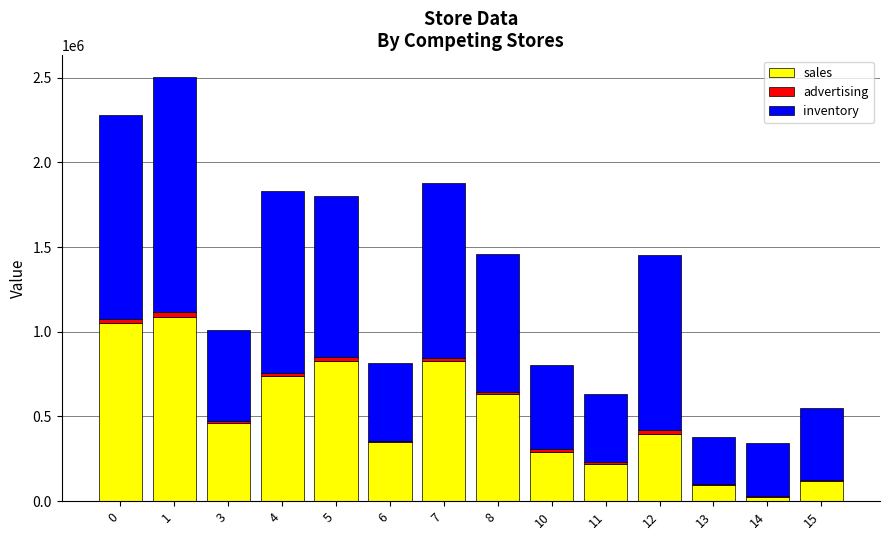

The value of sales at 6 is 90212. True or false?

False